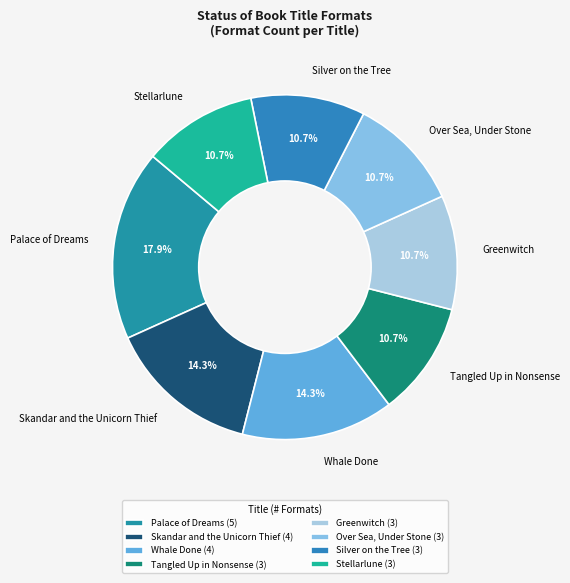

What percentage is the Whale Done slice, to the nearest percent?

14%